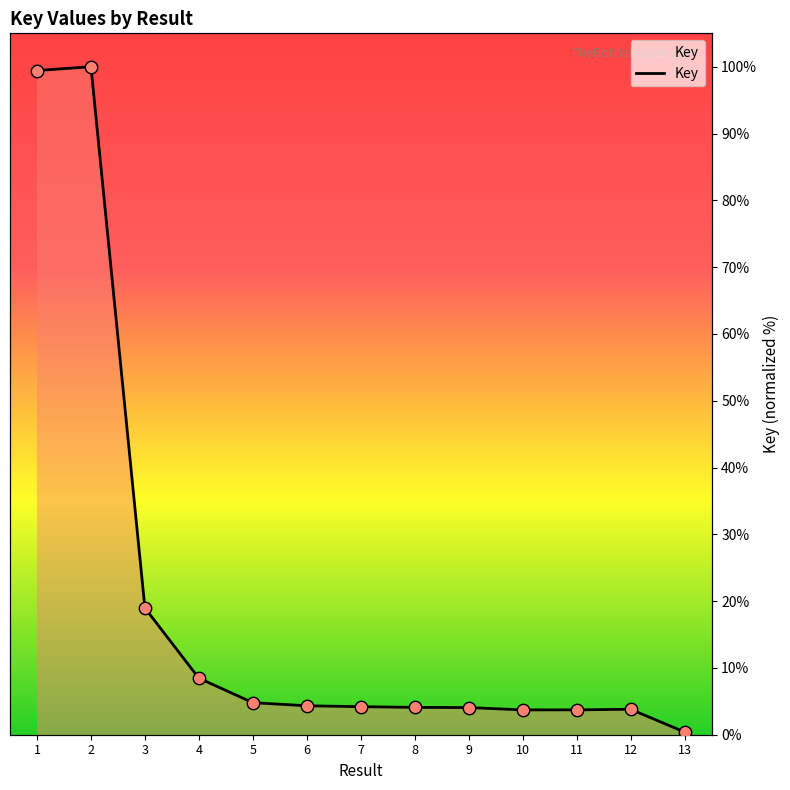

Between 7 and 11, which is larger?

7